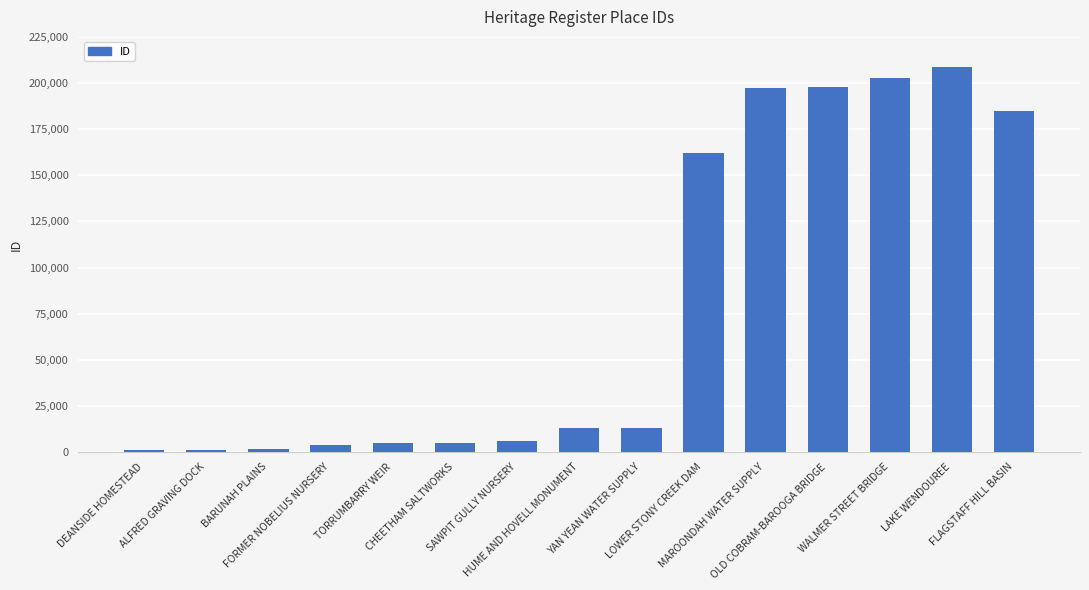

Are the bars horizontal?

No